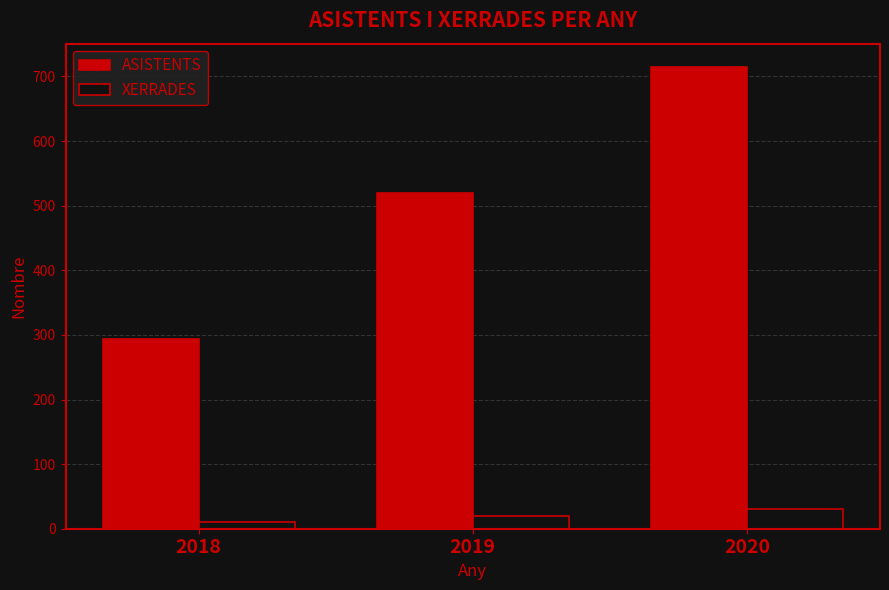

Which series has the largest total across all categories?

ASISTENTS